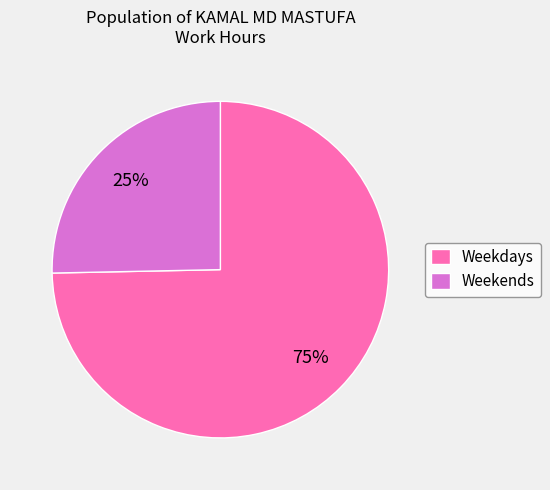

To the nearest percent, what portion does Weekdays represent?

75%